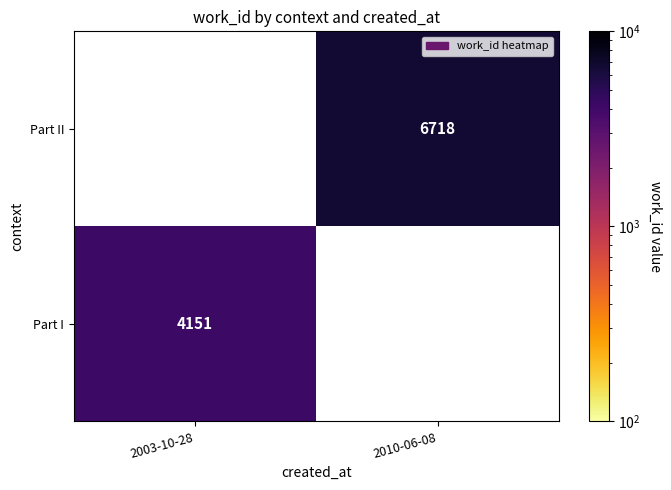

True or false: Part I has a value of 4151 at 2003-10-28.

True